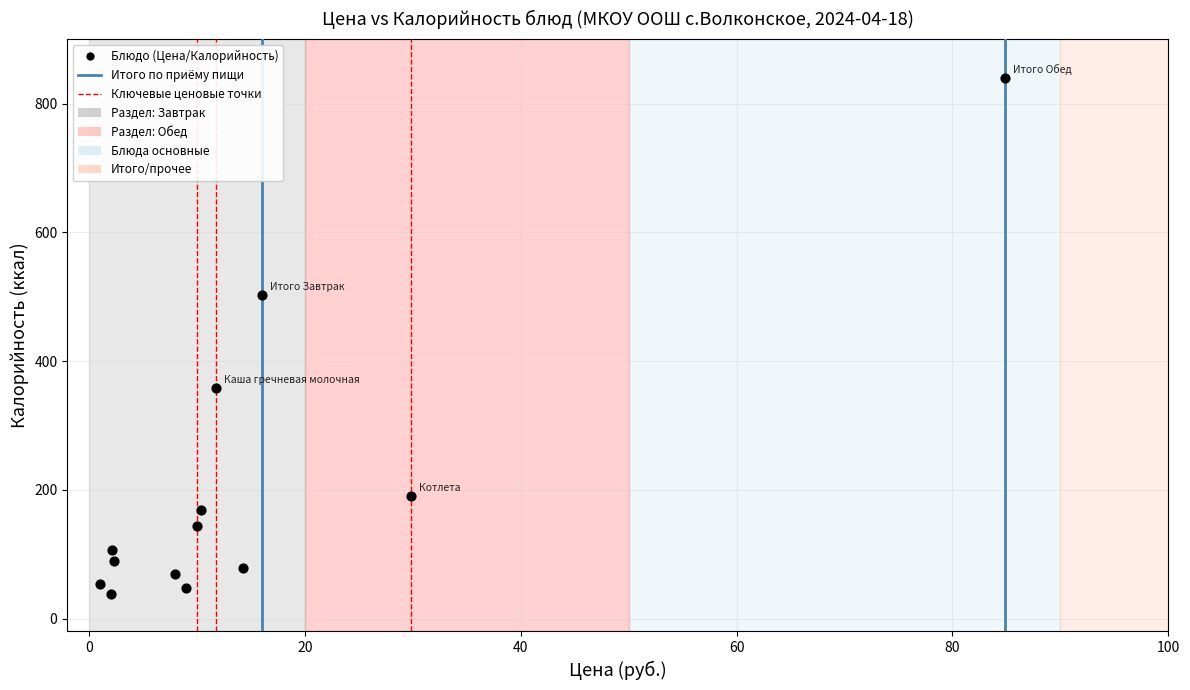

What is the range of X values (max minus min)?

83.8